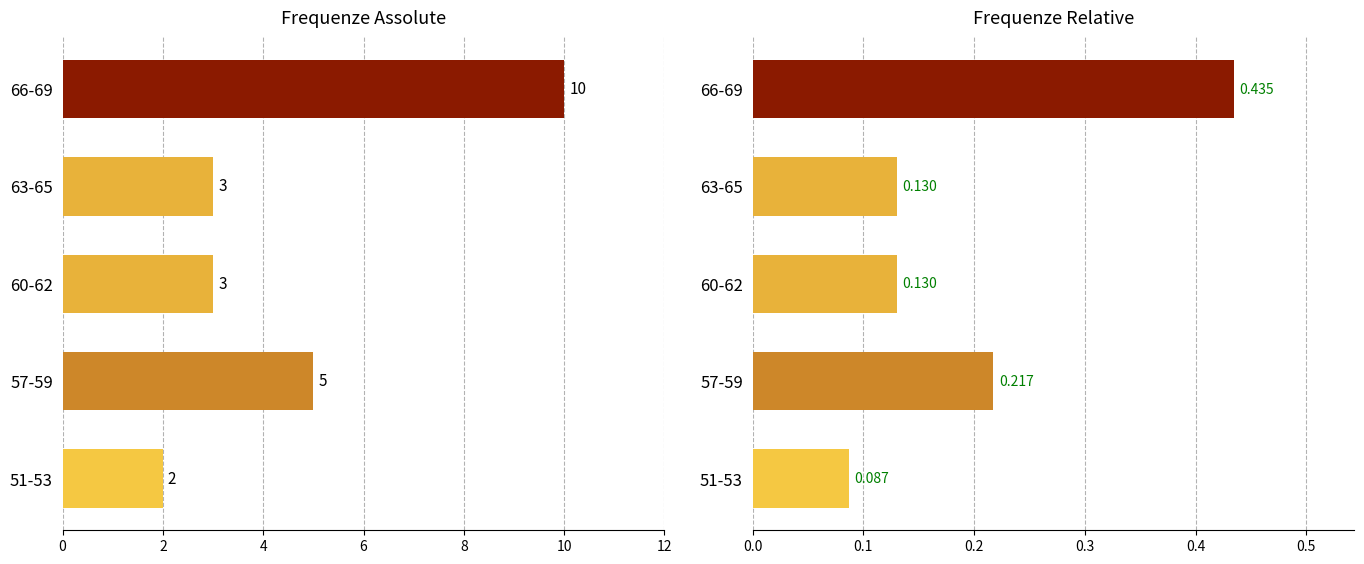

What is the value of the Conteggio bar at the 1st from the left?

2.0